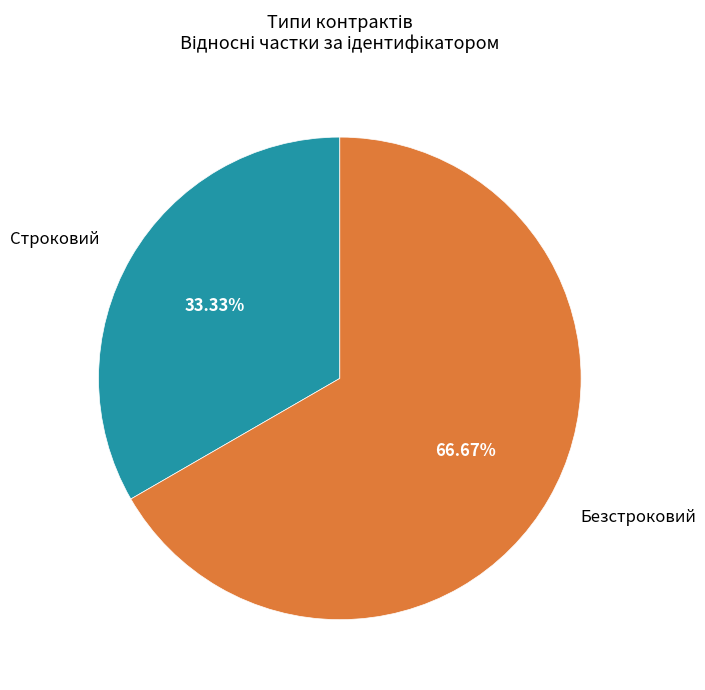

The Безстроковий slice represents 67% of the pie. True or false?

True